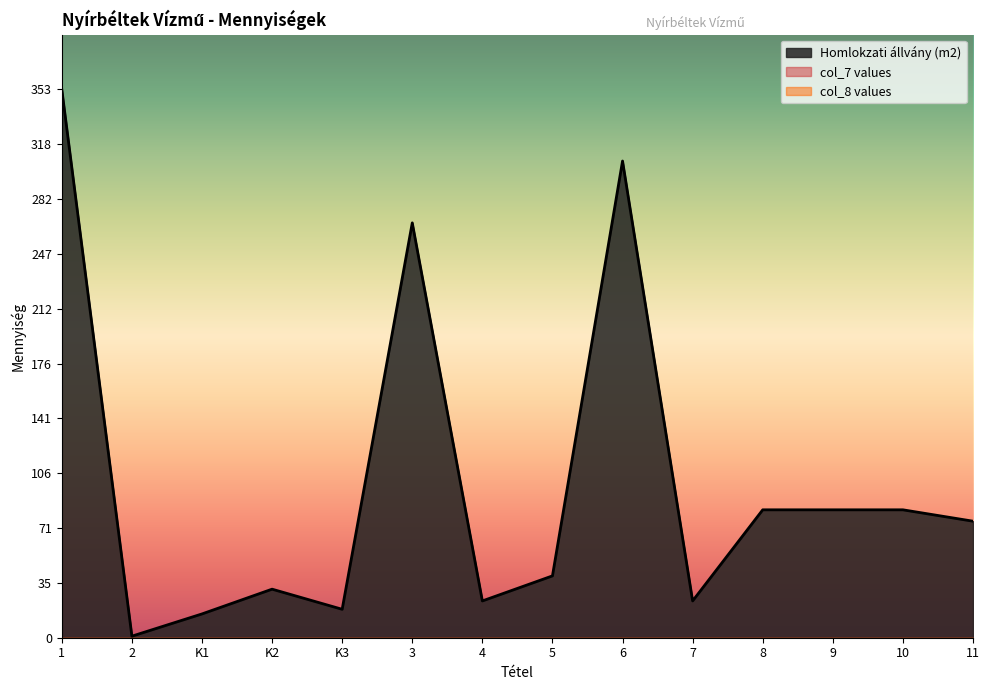

Which series changed the most between 4 and 10?

Homlokzati állvány (m2)